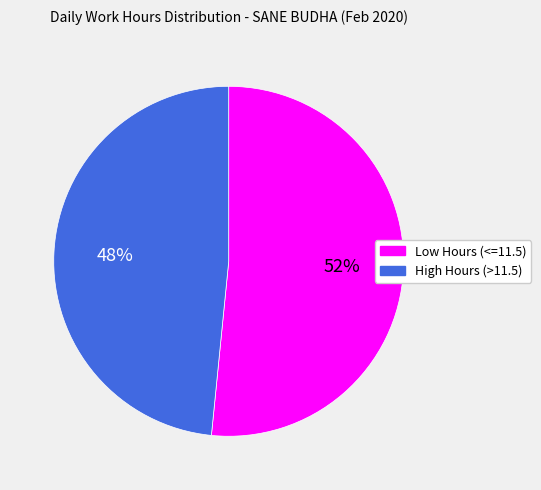

How many segments does this pie chart have?

2